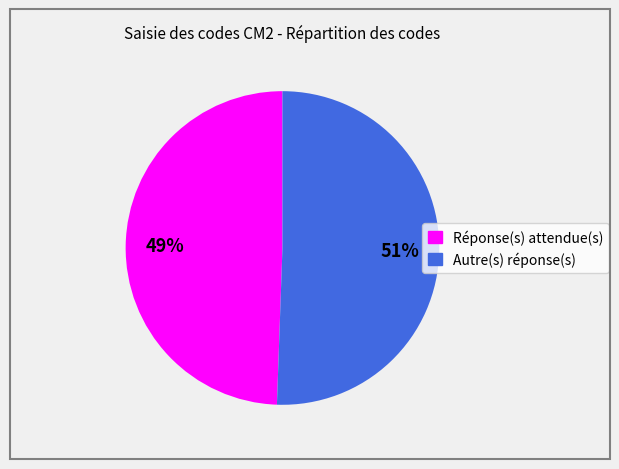

What is the ratio of the value at Réponse(s) attendue(s) to the value at Autre(s) réponse(s)?

1.0